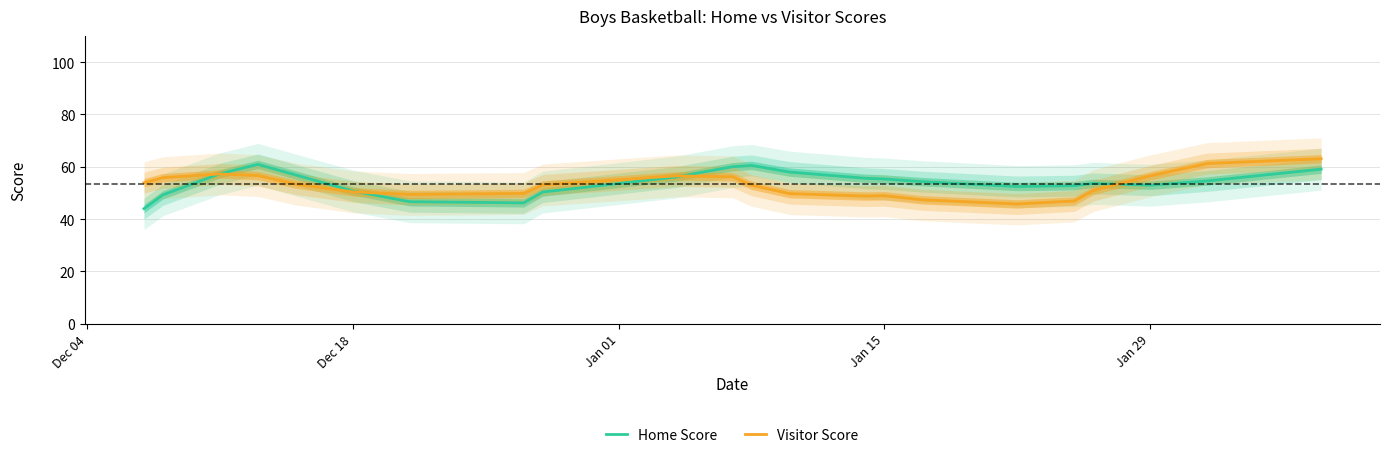

At how many categories does at least one series exceed 52?

19